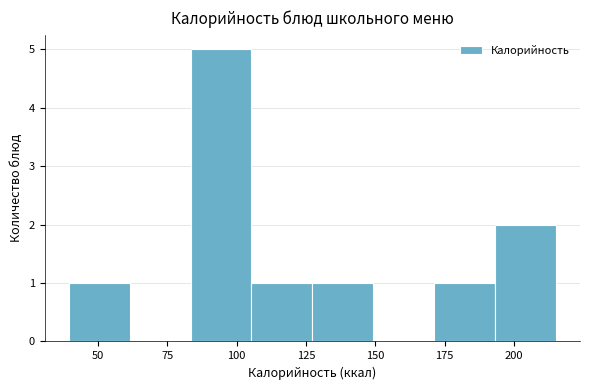

Reading left to right, transcribe this chart: for each bar, give the range it covers on the x-axis and its height. Neither the bar edges nor the heights are printed on the chart, so give them approximately, as read against the axes.

40 to 60: 1
60 to 85: 0
85 to 105: 5
105 to 125: 1
125 to 150: 1
150 to 170: 0
170 to 195: 1
195 to 215: 2